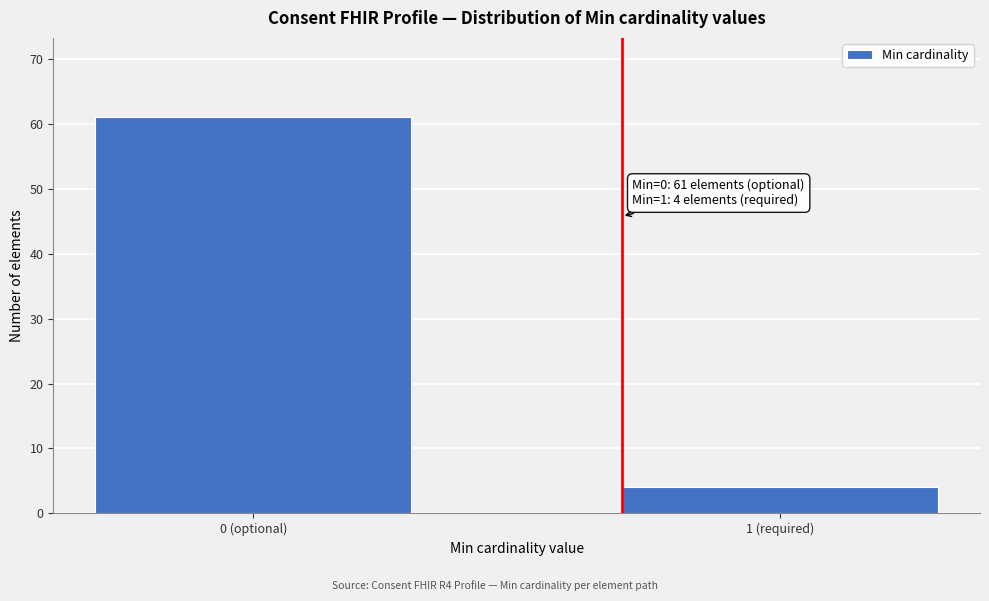

Reading left to right, transcribe all the data shown in this chart.

61	4